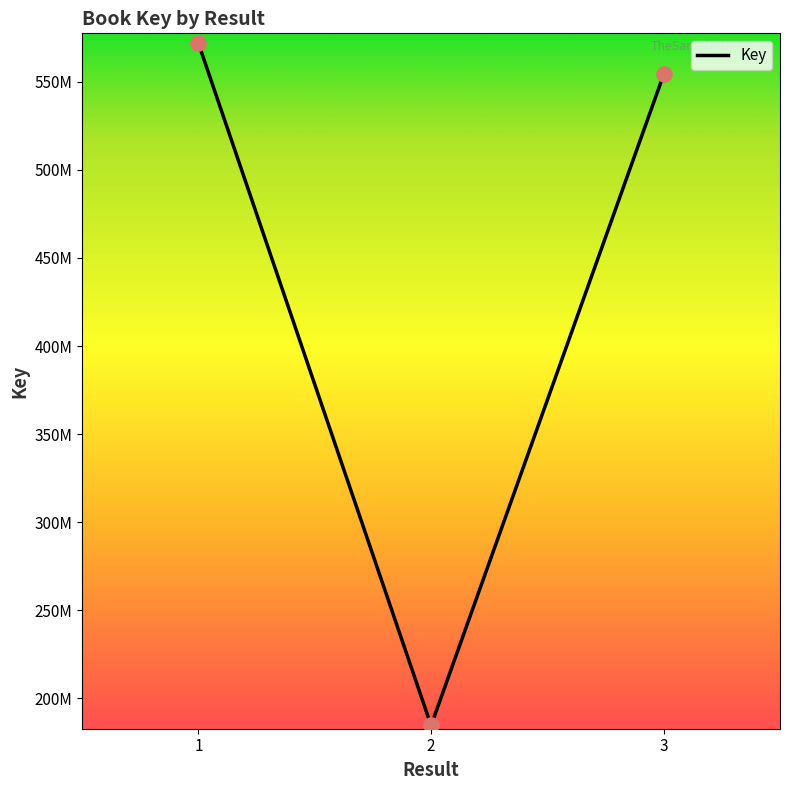

What is the ratio of the value at 1 to the value at 2?

3.1